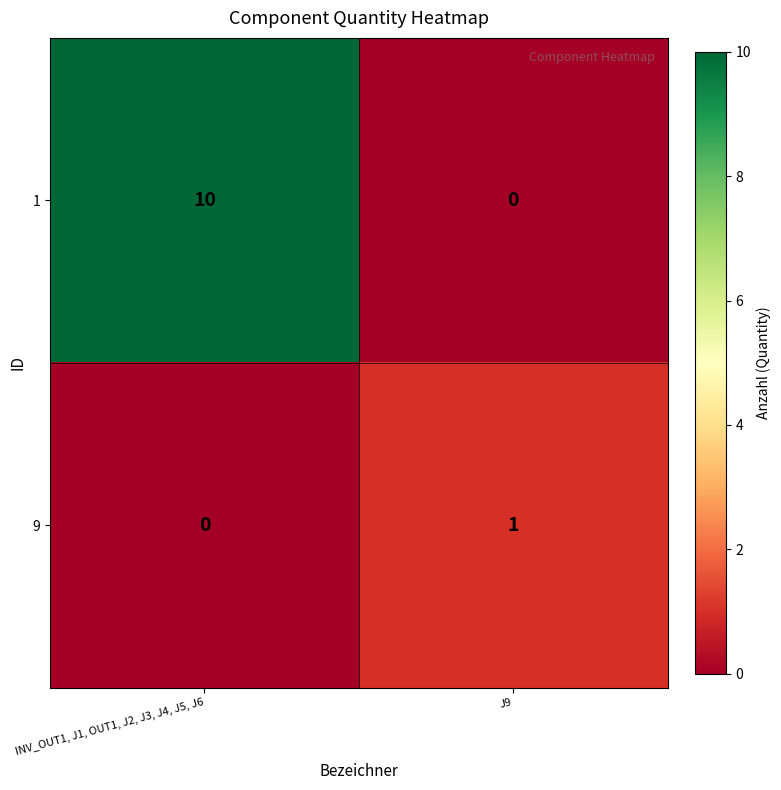

List the series in order of their peak value, highest first.

1, 9